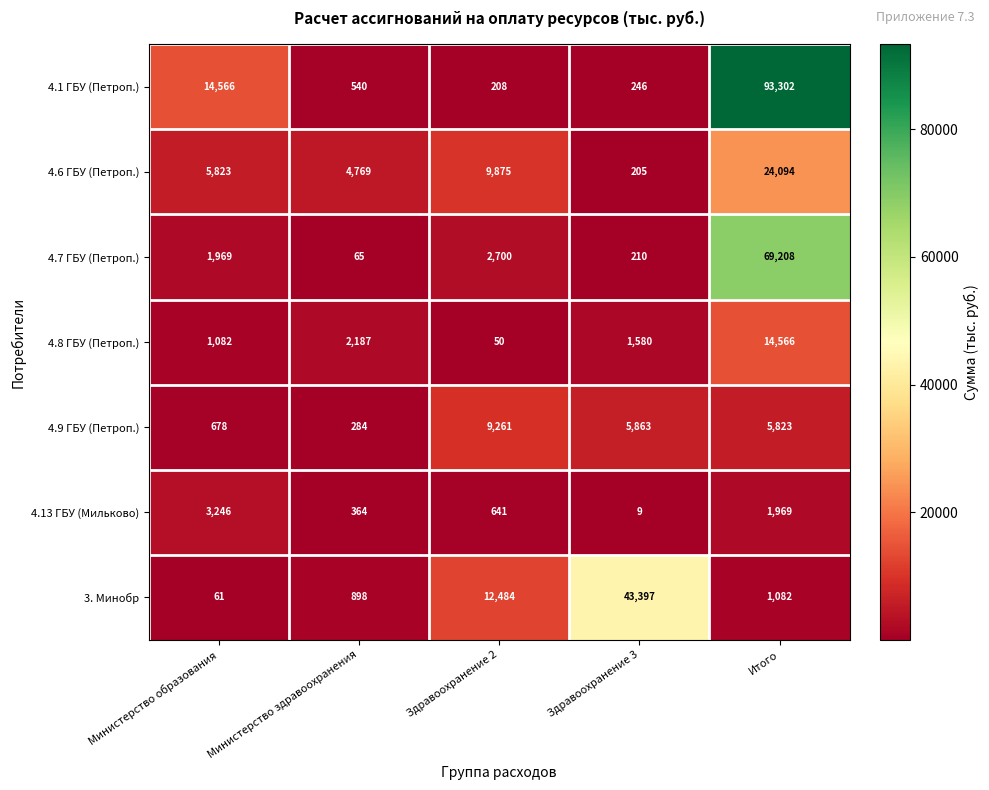

At which category is the sum across all series the highest?

Итого